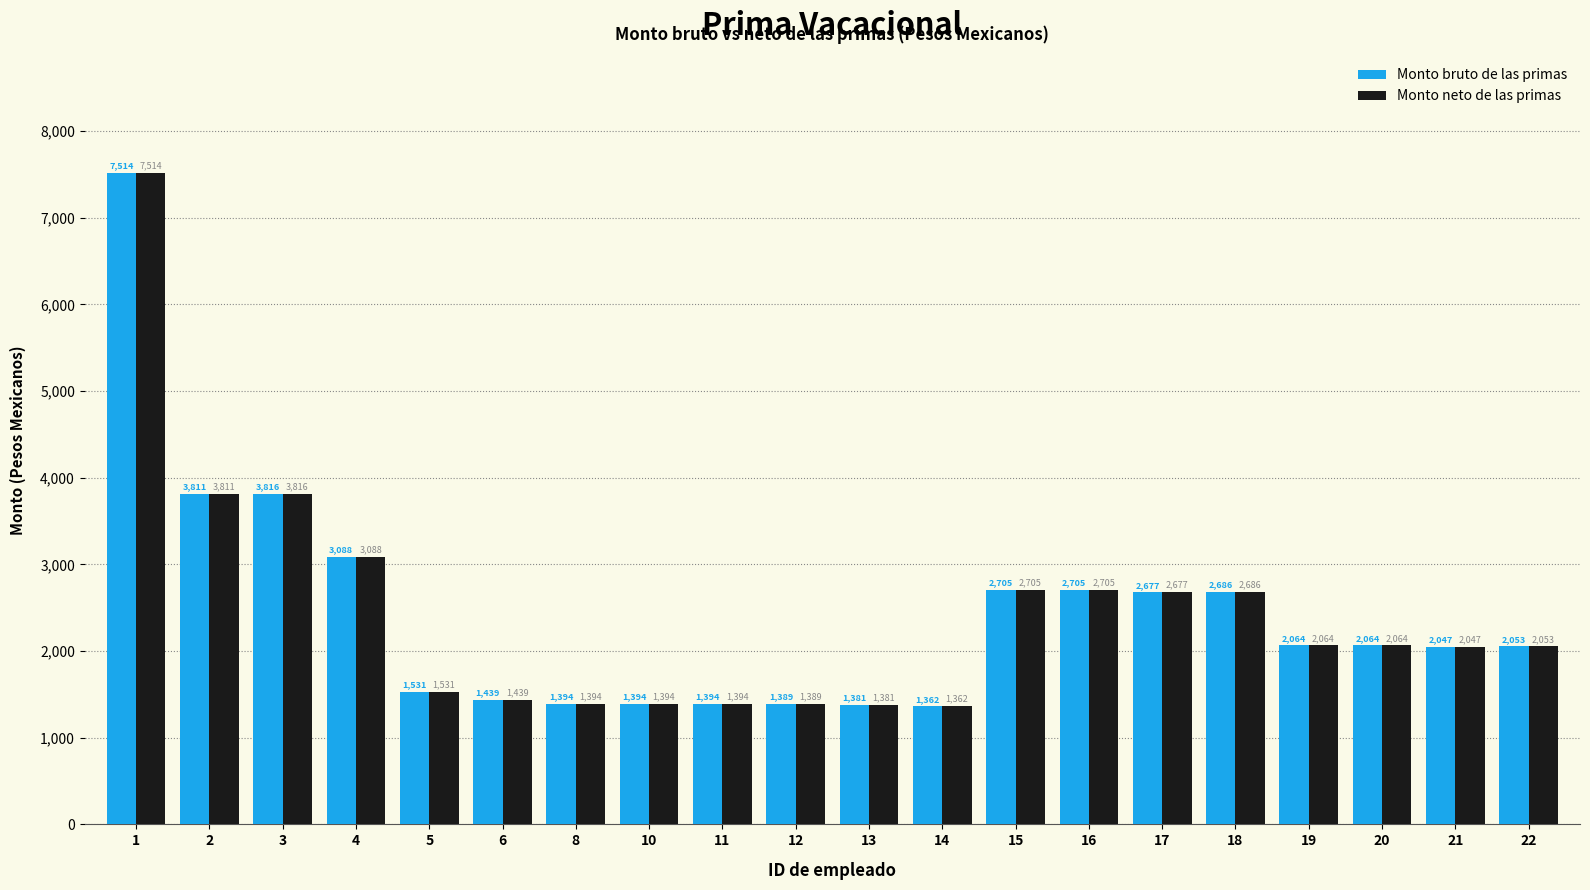

At which label does Monto neto de las primas reach its peak?

1